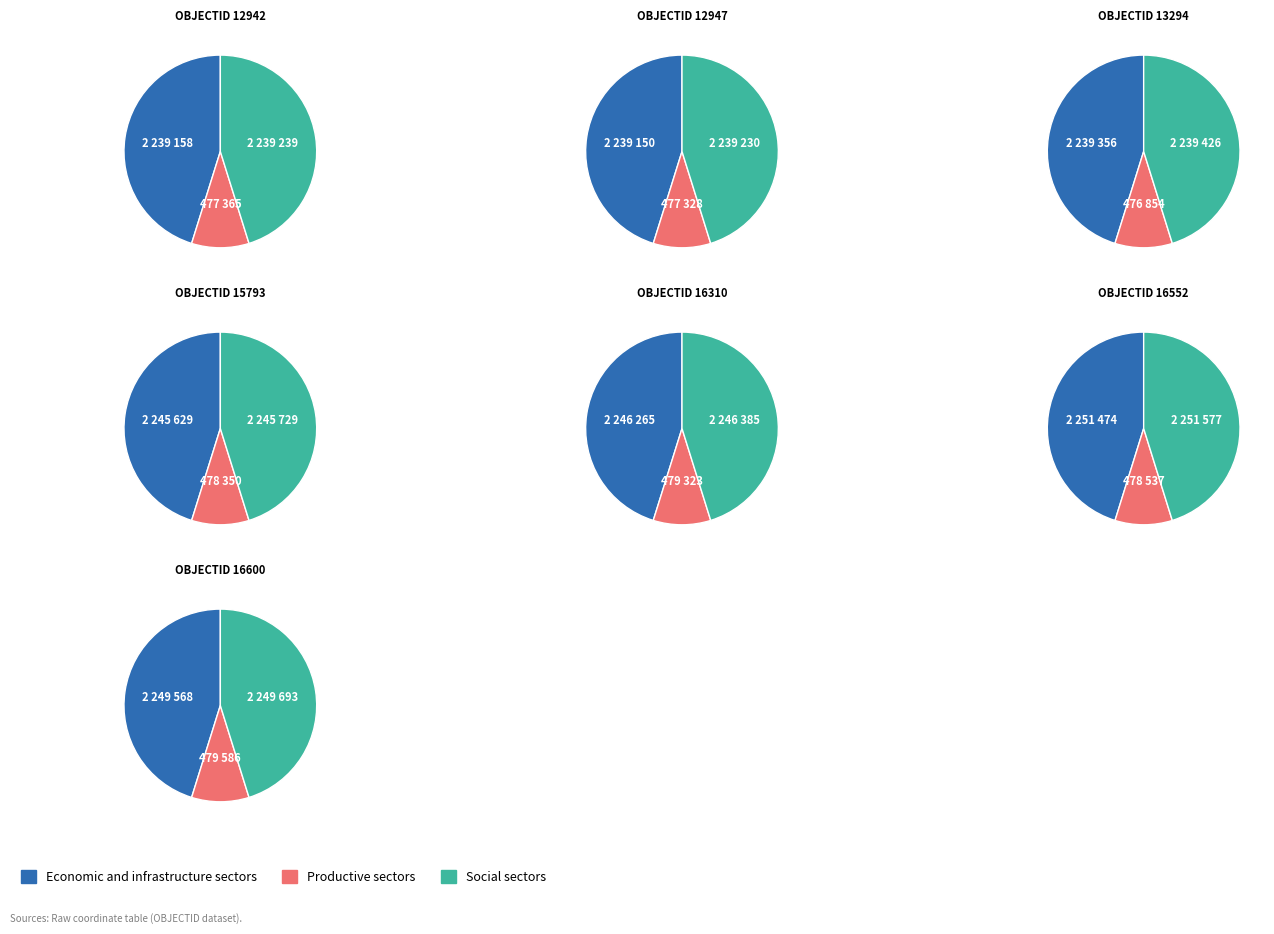

What is the largest slice in the pie chart?

16552